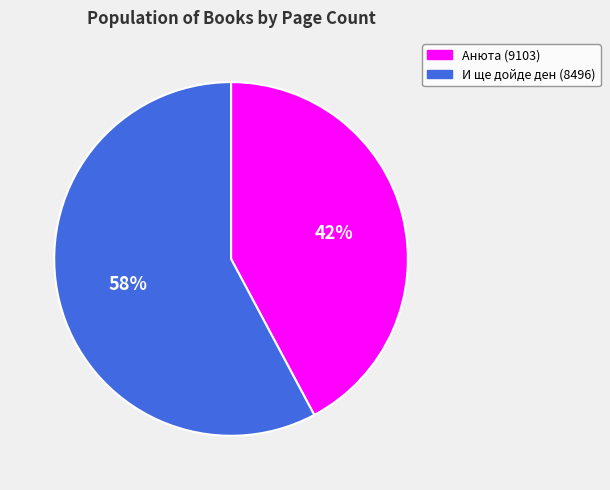

To the nearest percent, what percentage of the pie is Анюта (9103)?

42%